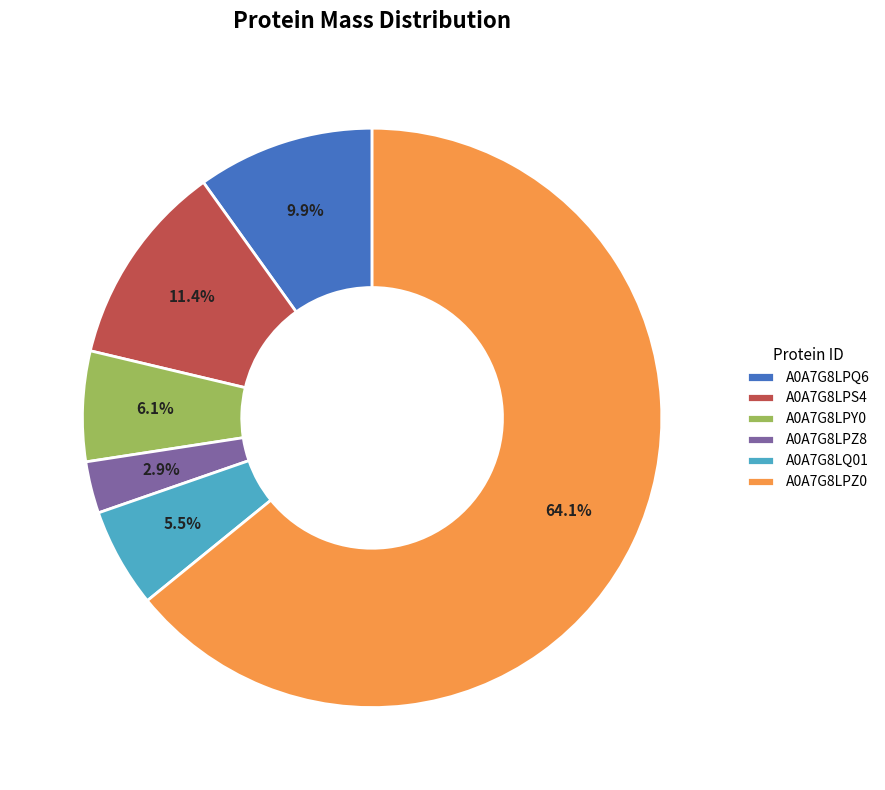

How many segments does this pie chart have?

6